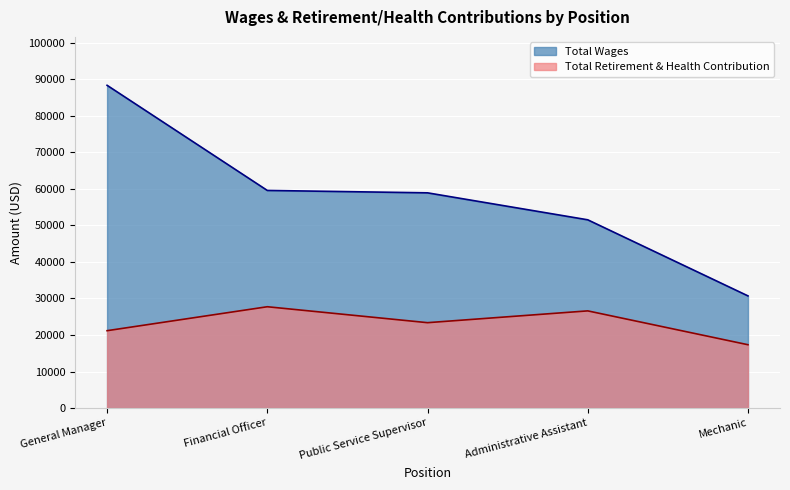

Count the Total Retirement & Health Contribution values in the range 21182 to 26603.

3